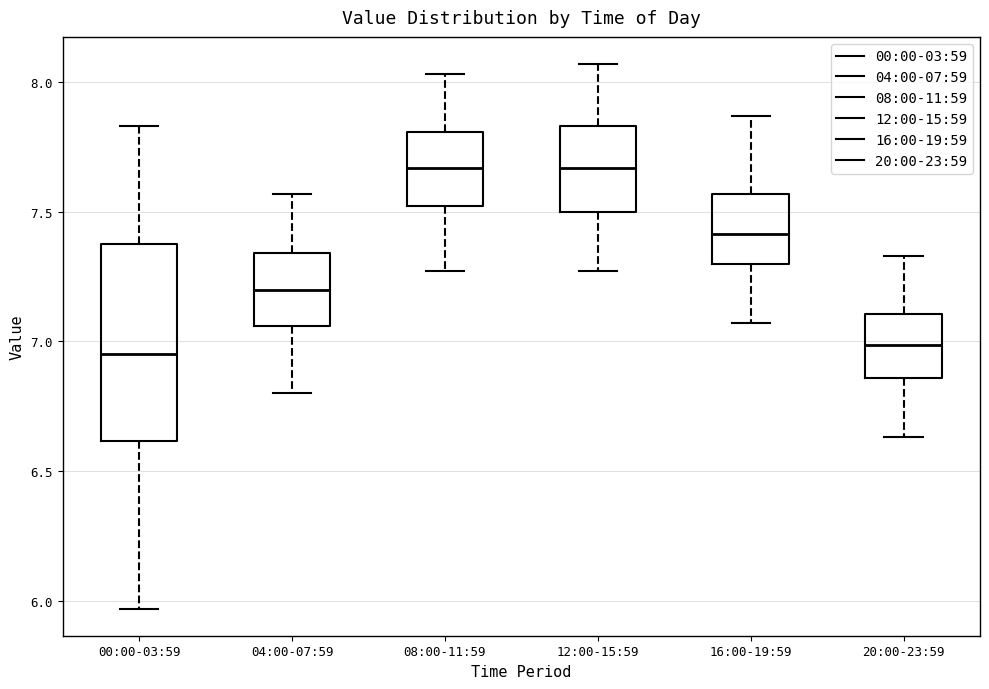

Reading left to right, transcribe this box plot: for each box, give where its median line is, the range the box spans, and where its two whiskers end, as read against the y-axis. The values are not printed on the chart, so give them approximately, as read against the axis.

00:00-03:59: median 6.95, box 6.60 to 7.40, whiskers 5.95 to 7.85
04:00-07:59: median 7.20, box 7.05 to 7.35, whiskers 6.80 to 7.55
08:00-11:59: median 7.65, box 7.50 to 7.80, whiskers 7.25 to 8.05
12:00-15:59: median 7.65, box 7.50 to 7.85, whiskers 7.25 to 8.05
16:00-19:59: median 7.40, box 7.30 to 7.55, whiskers 7.05 to 7.85
20:00-23:59: median 7.00, box 6.85 to 7.10, whiskers 6.65 to 7.35